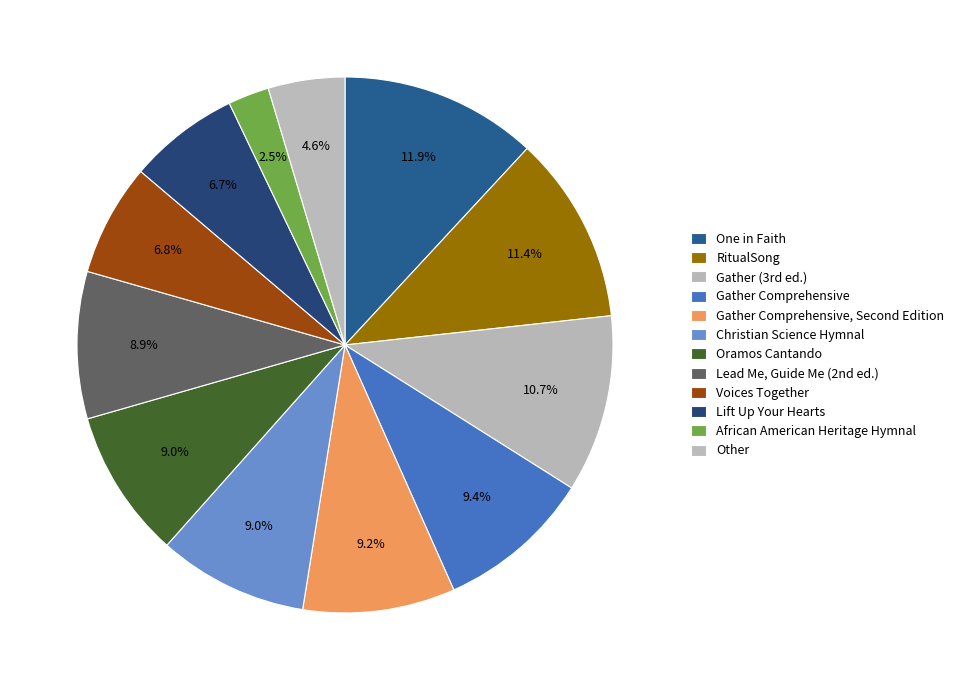

Is there any slice that represents more than half of the pie?

No